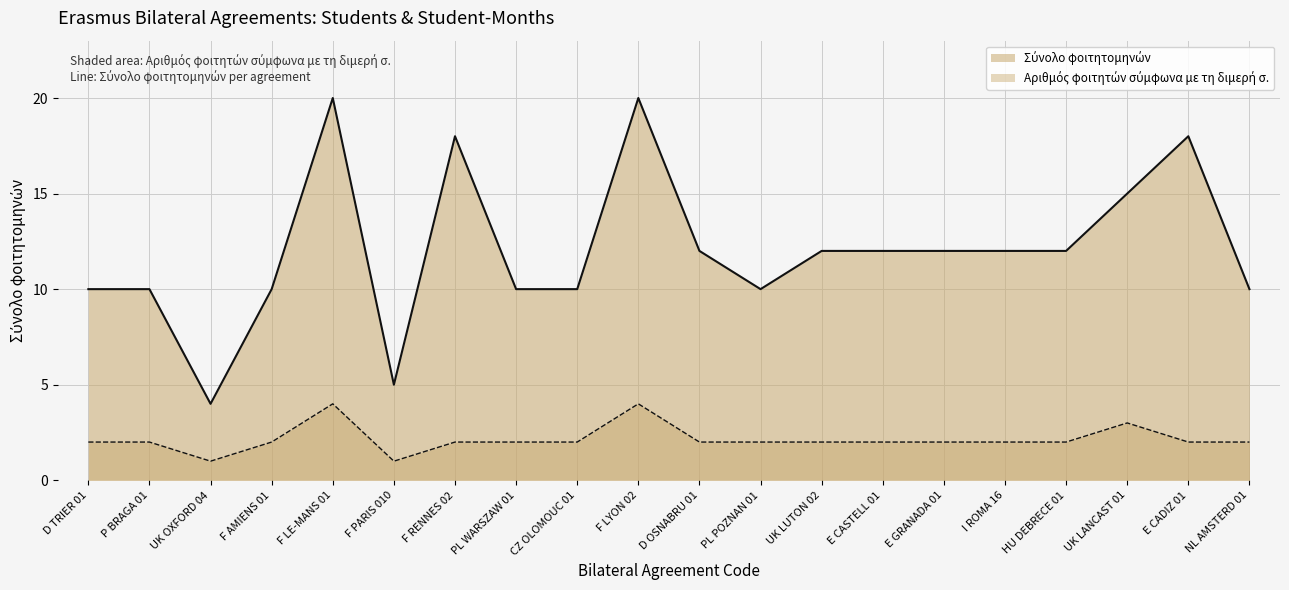

At how many categories does at least one series exceed 6?

18